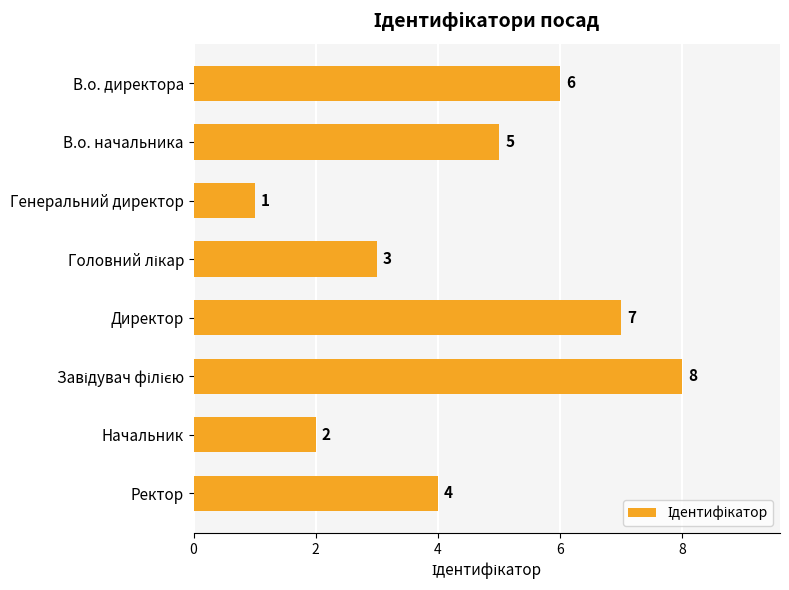

Between Генеральний директор and Директор, which is larger?

Директор